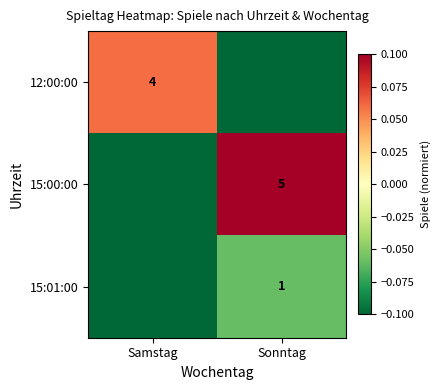

The 15:00:00 series shows 5.0 at Sonntag. True or false?

True